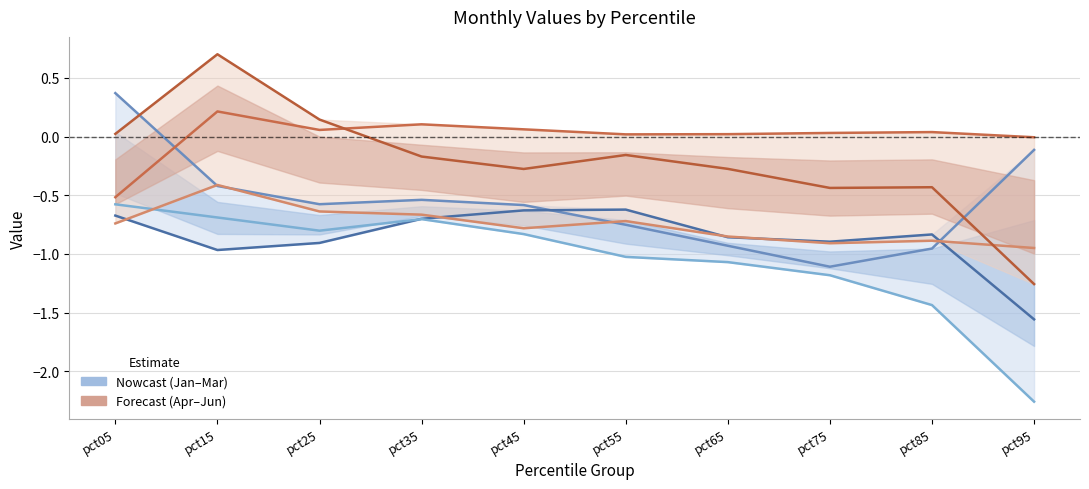

What is the total value across all series at pct95?

-6.1